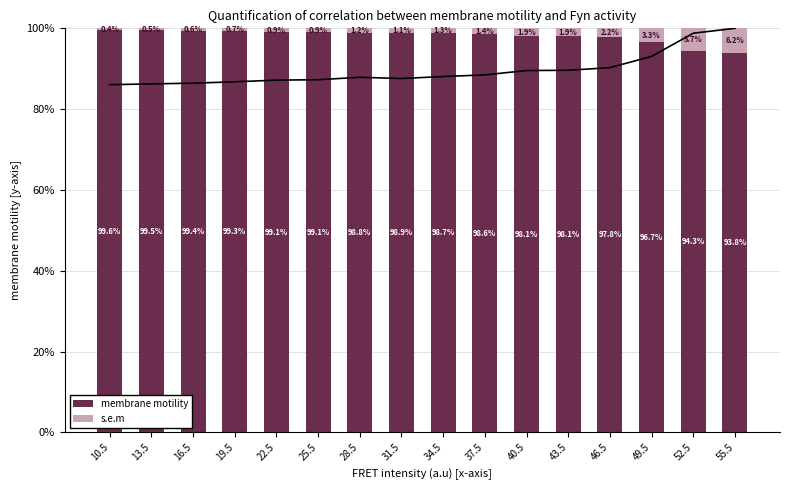

What is the greatest value displayed?

99.6